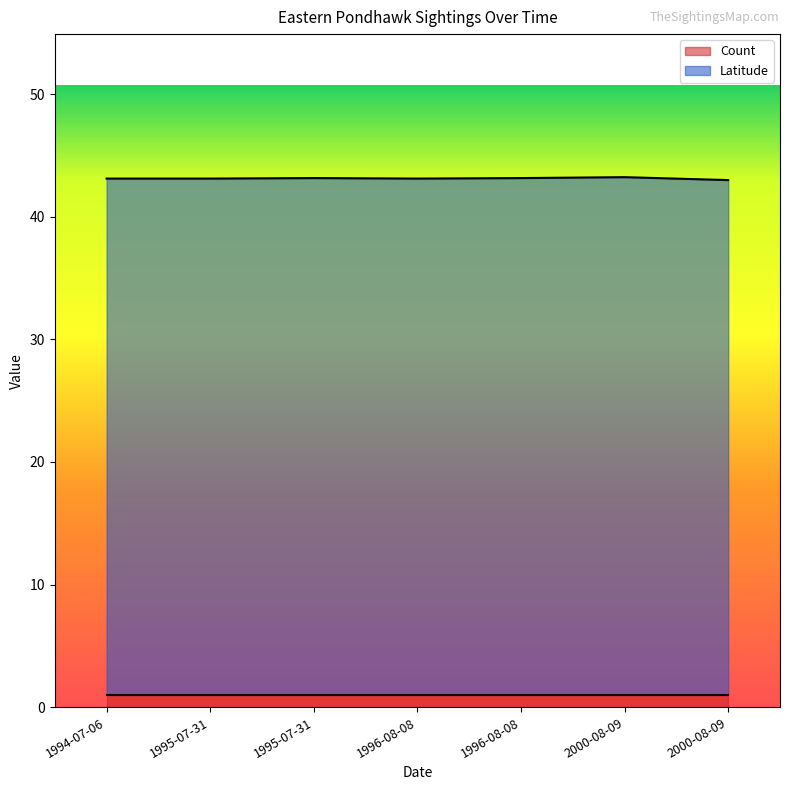

How many lines are shown in the chart?

2